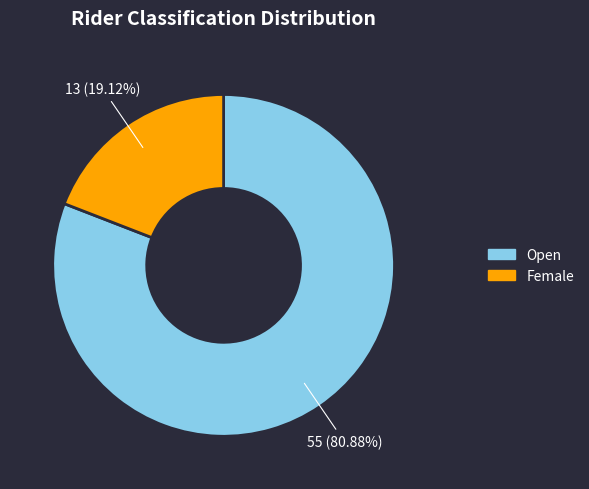

To the nearest percent, what portion does Female represent?

19%